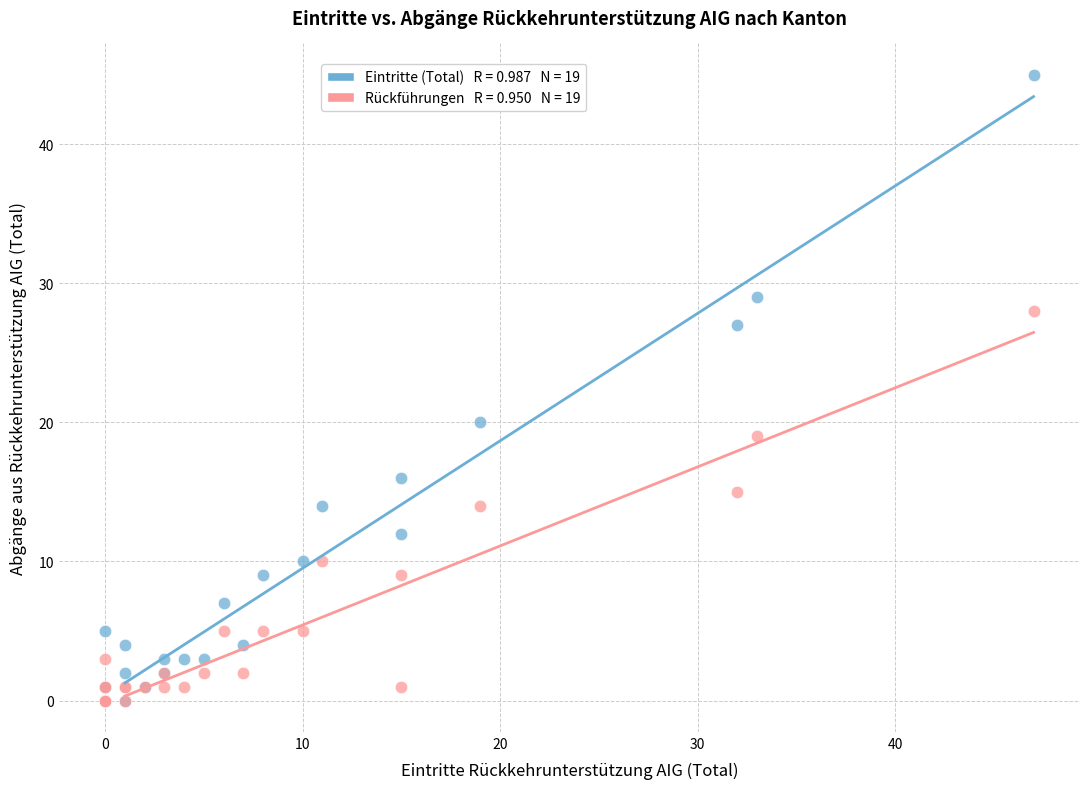

Across all series, what Y value is closest to 22?

20